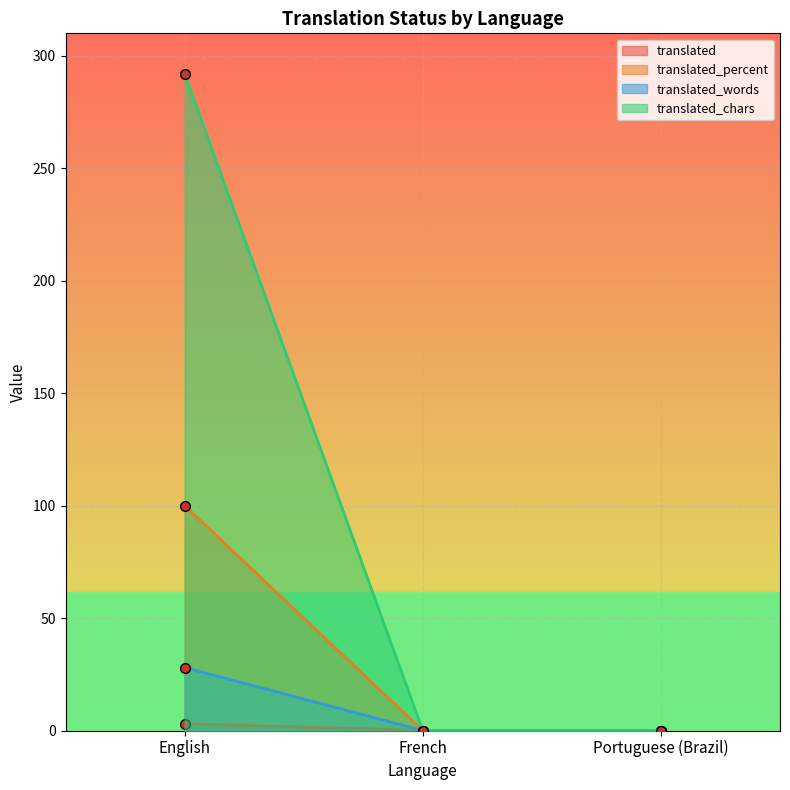

Count the translated values in the range 0 to 3.

3